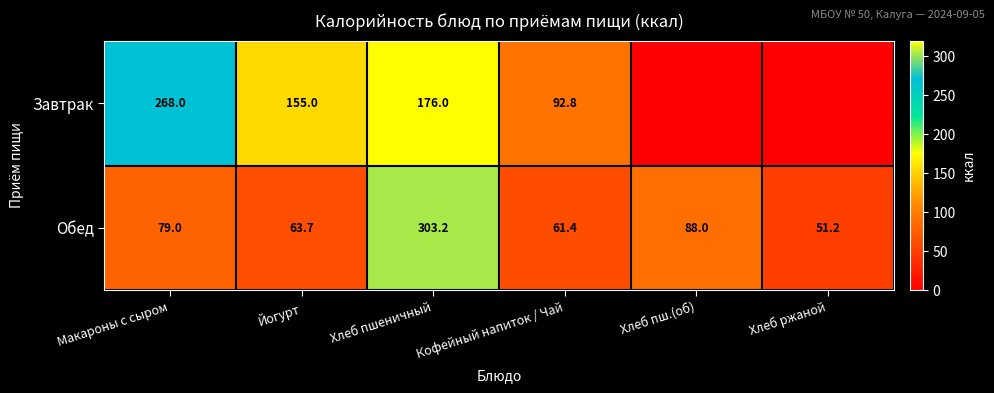

Which category has the highest value in the Обед series?

Хлеб пшеничный